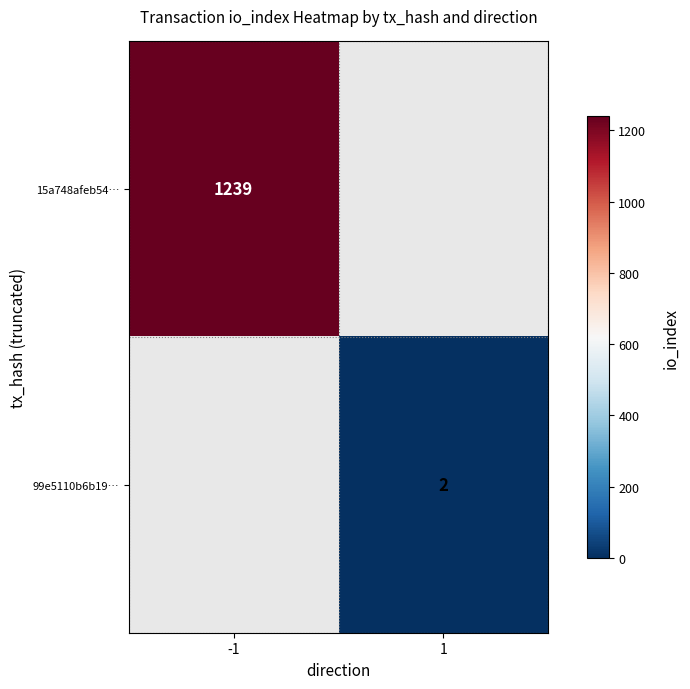

True or false: 15a748afeb54… has a value of 1239 at -1.

True